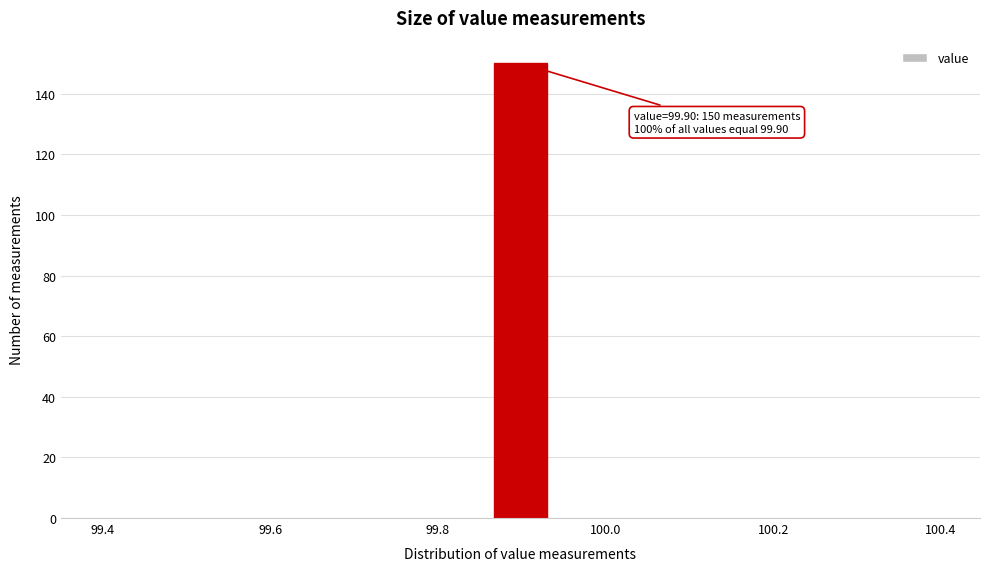

Around what value on the x-axis is the tallest bar? Give the approximate position of its centre, as read against the axis.

99.90